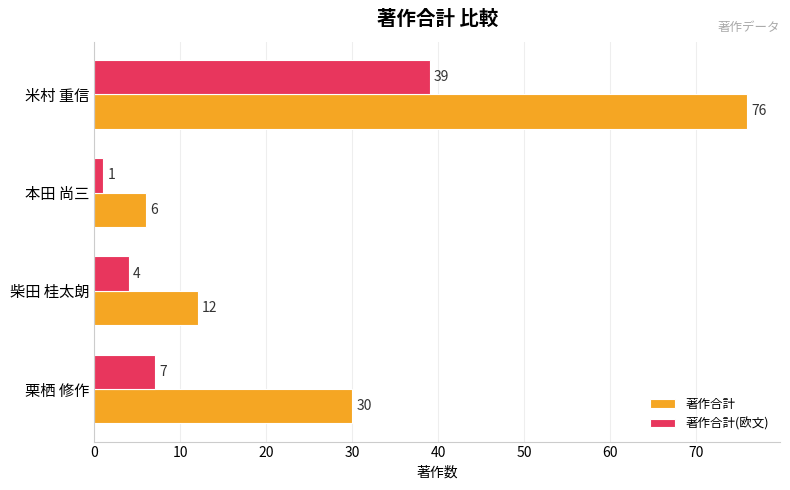

The 著作合計(欧文) series shows 39 at 米村 重信. True or false?

True